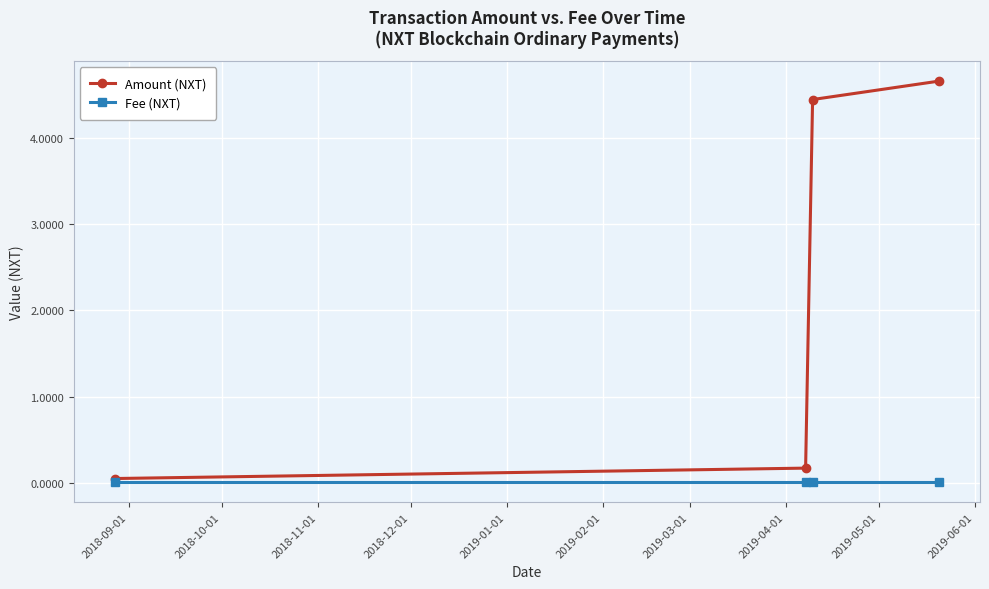

Rank the series by their maximum value, from highest to lowest.

Amount (NXT), Fee (NXT)